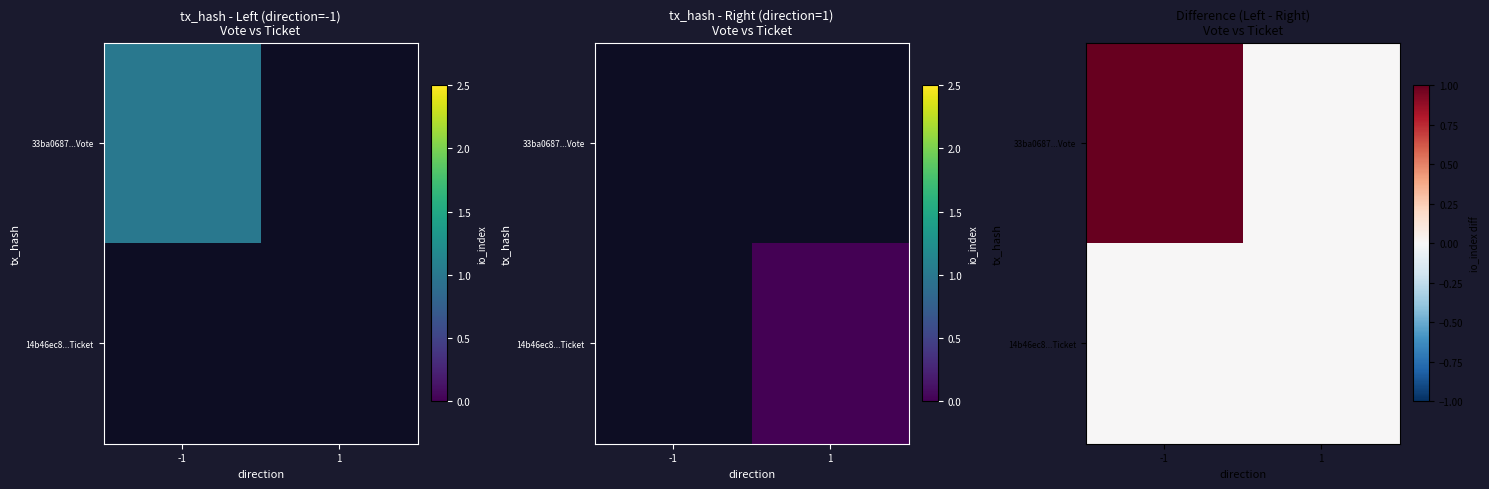

What is the difference between the 33ba0687...Vote values at -1 and 1?

1